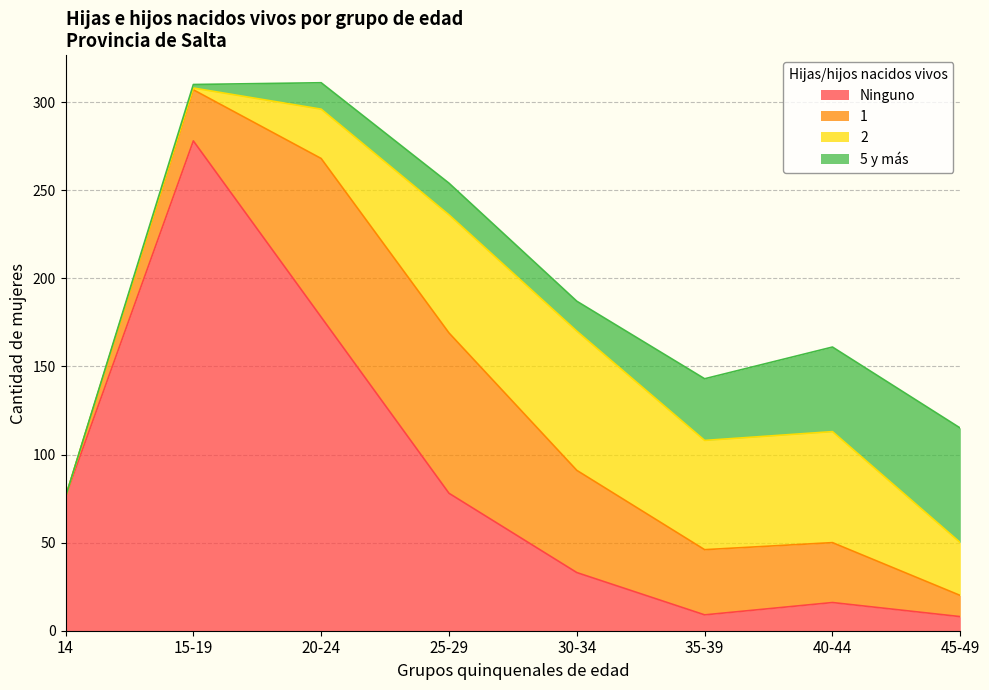

Which series has the largest total across all categories?

Ninguno